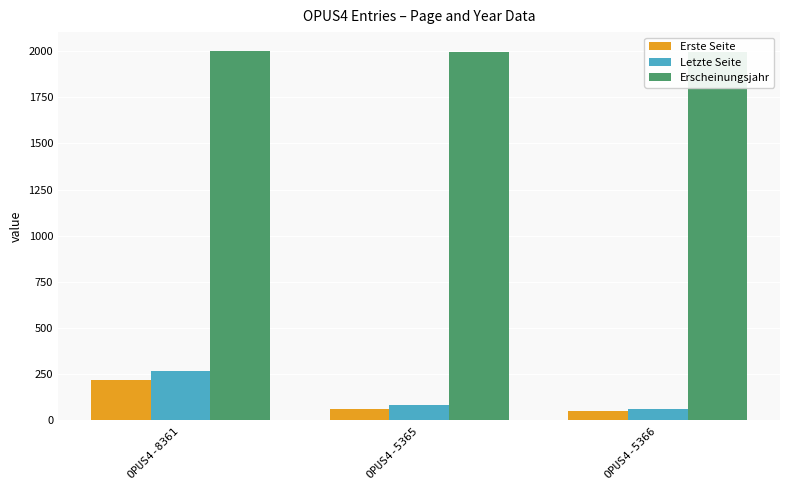

Reading left to right, extract all data points from this chart.

Erste Seite: OPUS4-8361=217	OPUS4-5365=63	OPUS4-5366=51
Letzte Seite: OPUS4-8361=268	OPUS4-5365=84	OPUS4-5366=61
Erscheinungsjahr: OPUS4-8361=2003	OPUS4-5365=1998	OPUS4-5366=1998